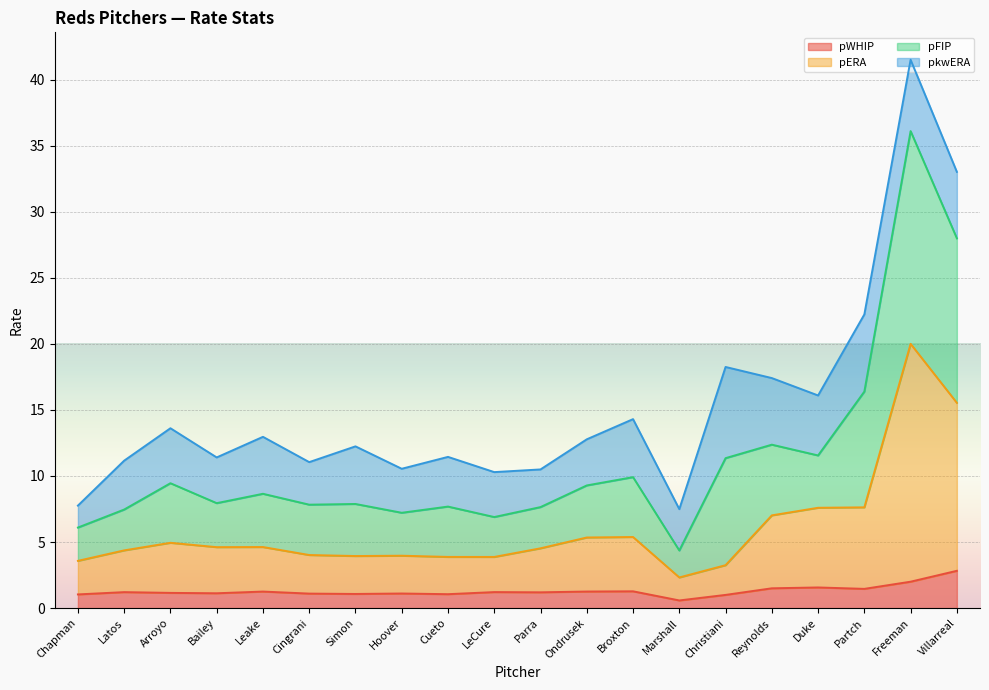

True or false: pERA has a value of 4.0 at Cingrani.

True